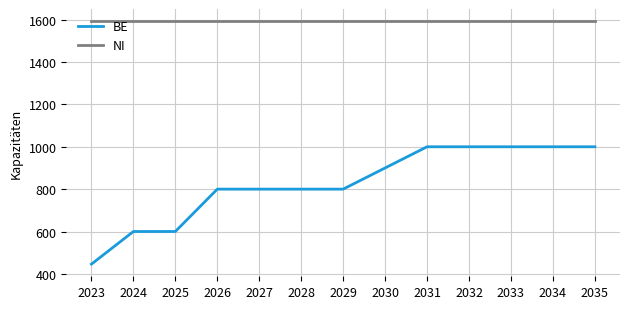

At 2031, list the series in order from largest to smallest.

NI, BE